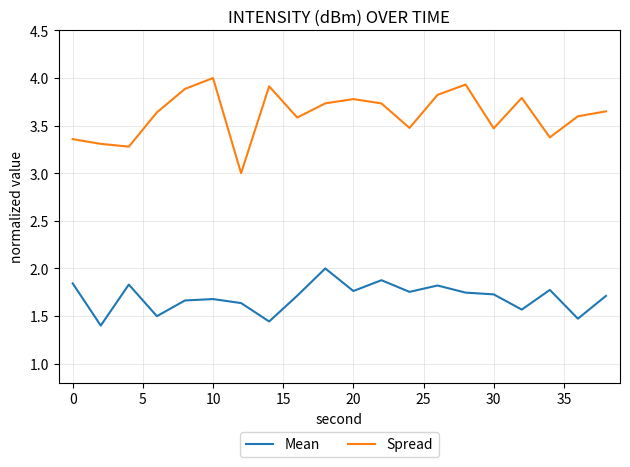

True or false: Mean and Spread intersect in this chart.

False